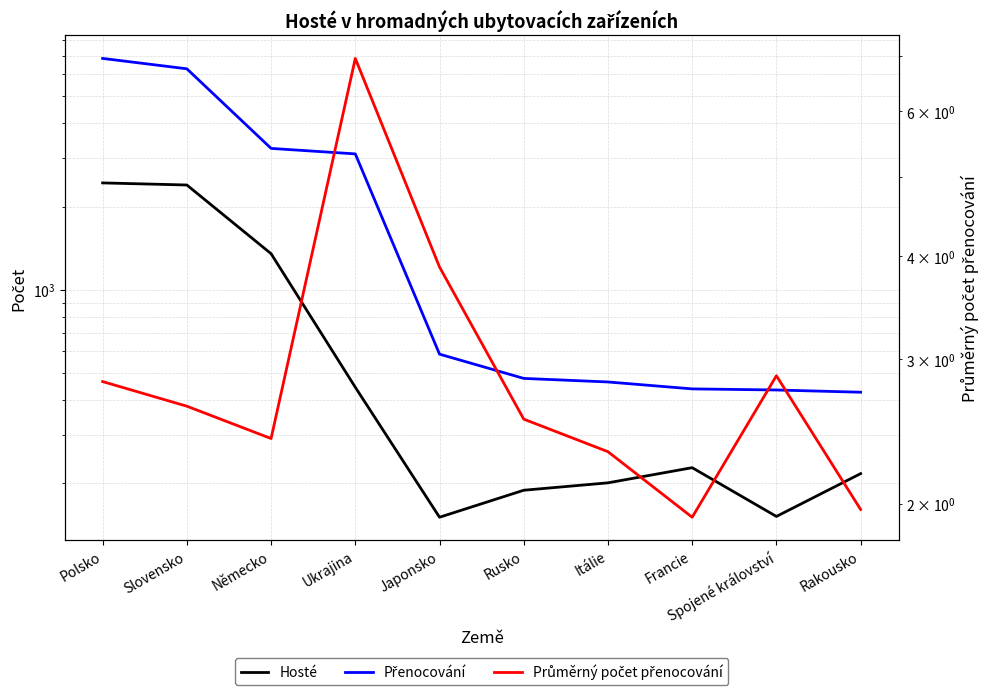

Which series changed the most between Rusko and Spojené království?

Přenocování